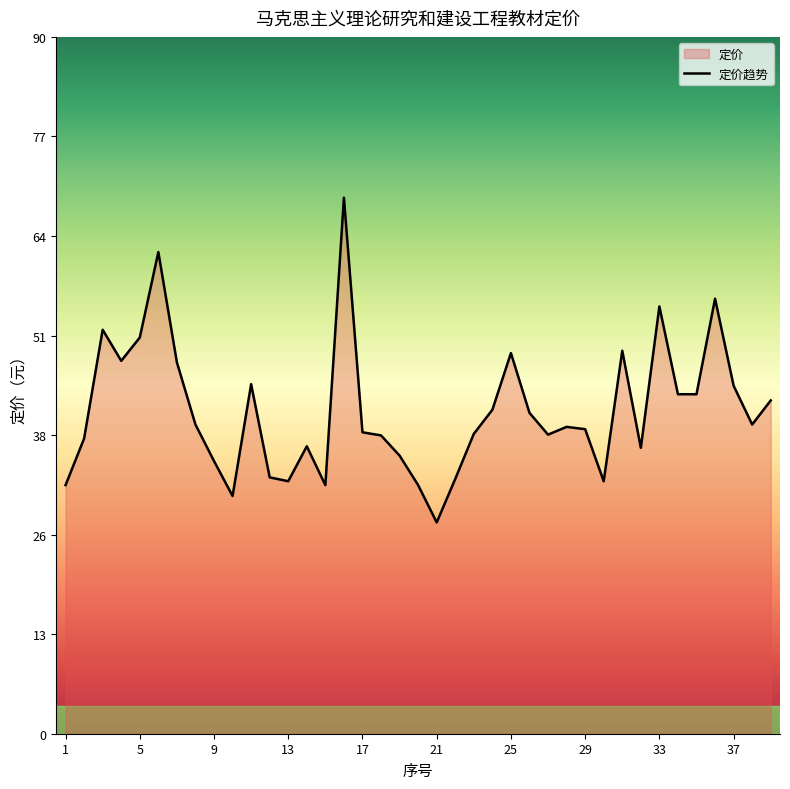

Rank the categories by value from lowest to highest.

21, 10, 1, 15, 20, 13, 30, 22, 12, 9, 19, 32, 14, 2, 18, 27, 23, 17, 29, 28, 8, 38, 26, 24, 39, 34, 35, 37, 11, 7, 4, 25, 31, 5, 3, 33, 36, 6, 16